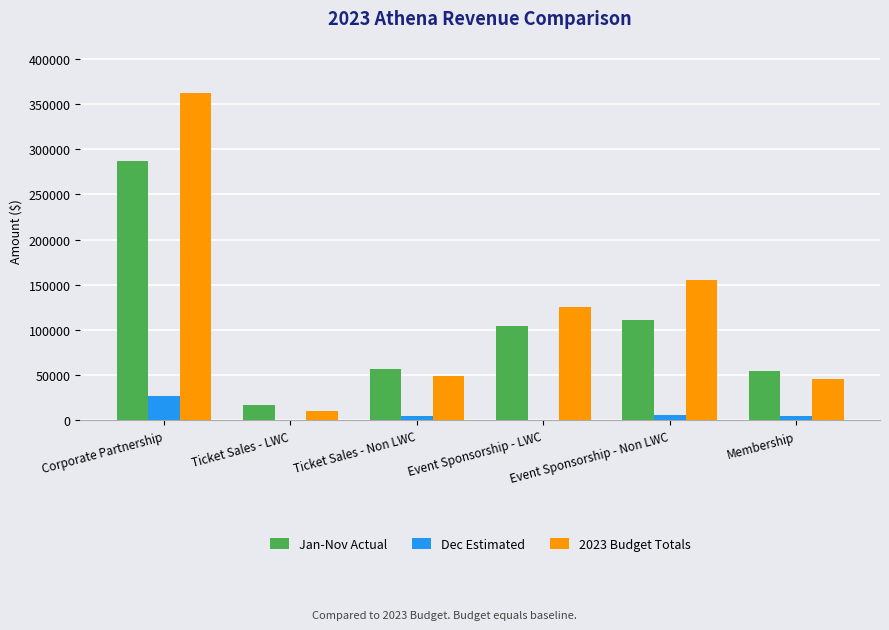

What is the total value across all series at Membership?

105297.8